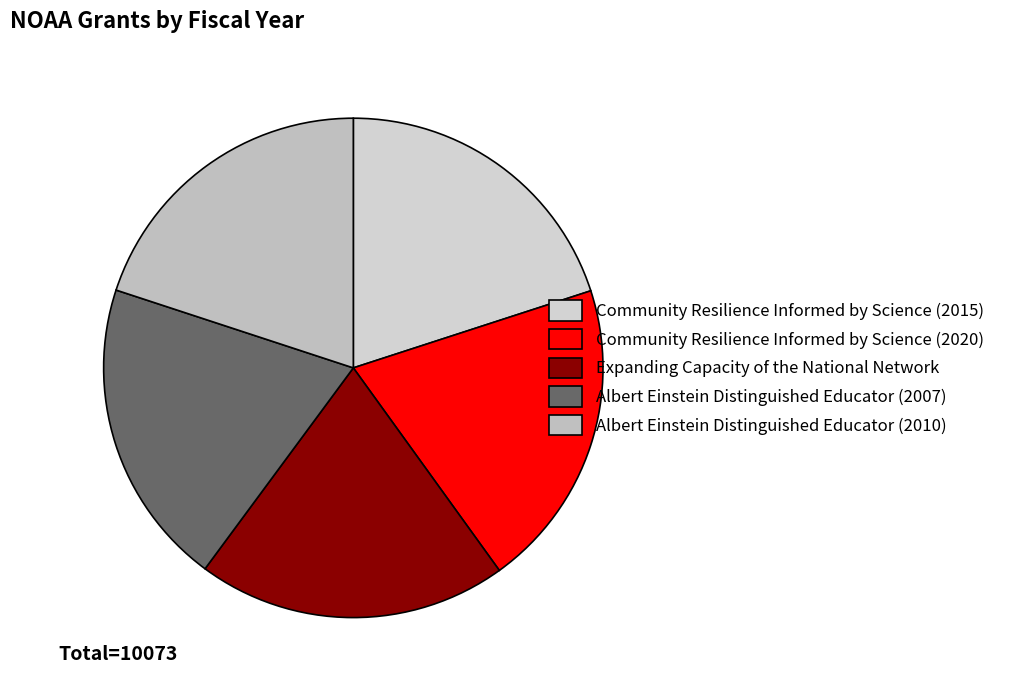

Do Community Resilience Informed by Science (2015) and Expanding Capacity of the National Network together represent more than half of the pie?

No